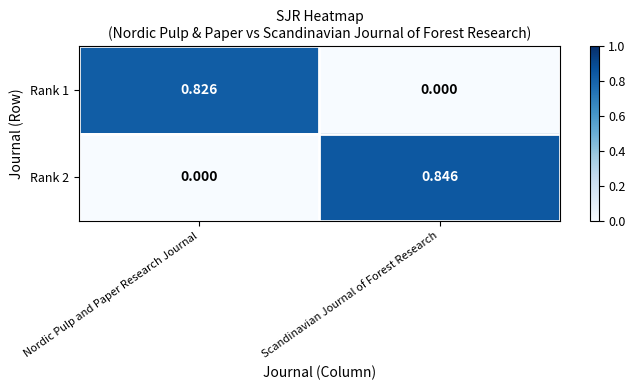

Rank the series at Scandinavian Journal of Forest Research from highest to lowest value.

Rank 2, Rank 1